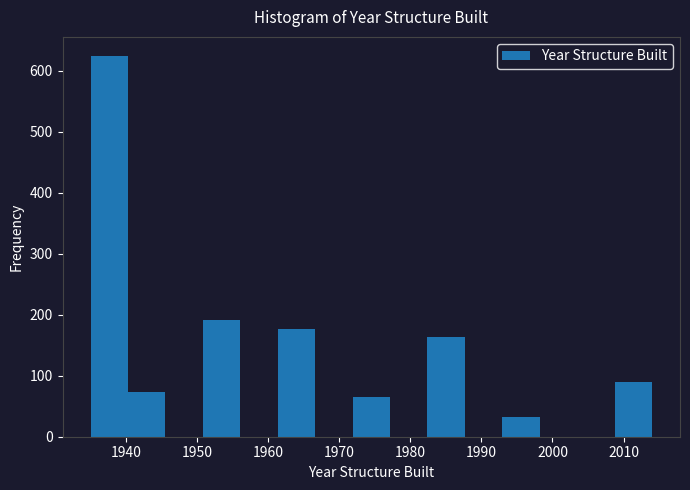

Reading left to right, list every bar in this chart as the range it spans on the x-axis followed by its height. Neither the bar edges nor the heights are printed on the chart, so give them approximately, as read against the axes.

1935 to 1940: 620
1940 to 1946: 70
1946 to 1951: 0
1951 to 1956: 190
1956 to 1961: 0
1961 to 1967: 180
1967 to 1972: 0
1972 to 1977: 70
1977 to 1982: 0
1982 to 1988: 160
1988 to 1993: 0
1993 to 1998: 30
1998 to 2003: 0
2003 to 2009: 0
2009 to 2014: 90